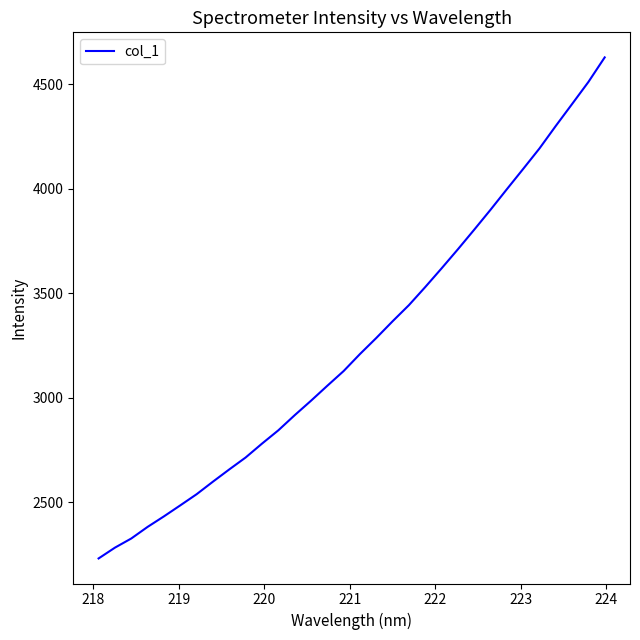

What is the greatest value displayed?

4627.6